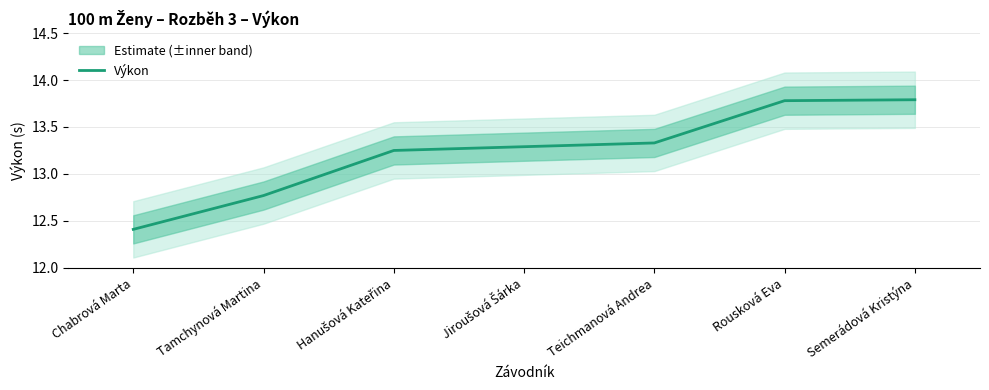

What is the label of the 5th point from the left?

Teichmanová Andrea